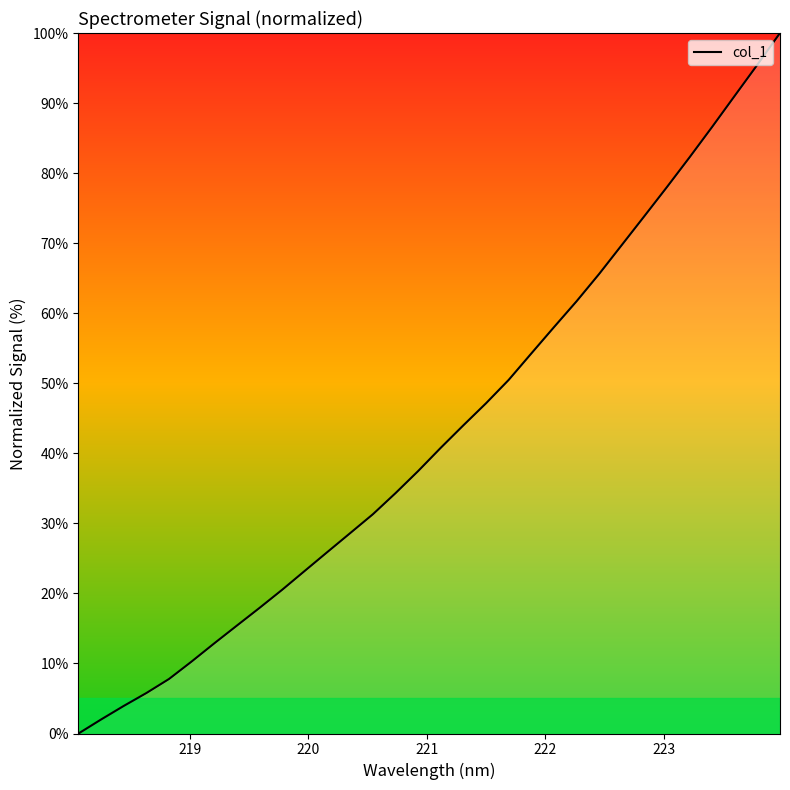

Count the number of categories in the chart.

32